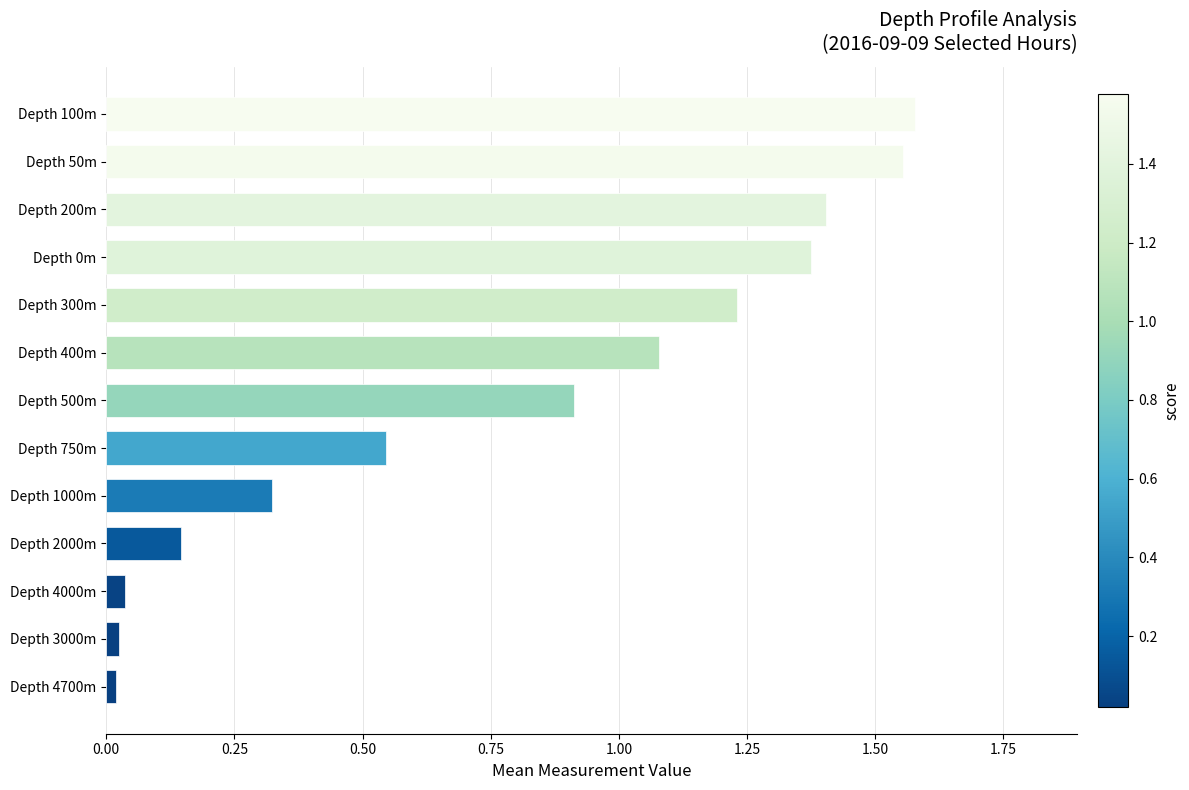

How many bars are there in total?

13